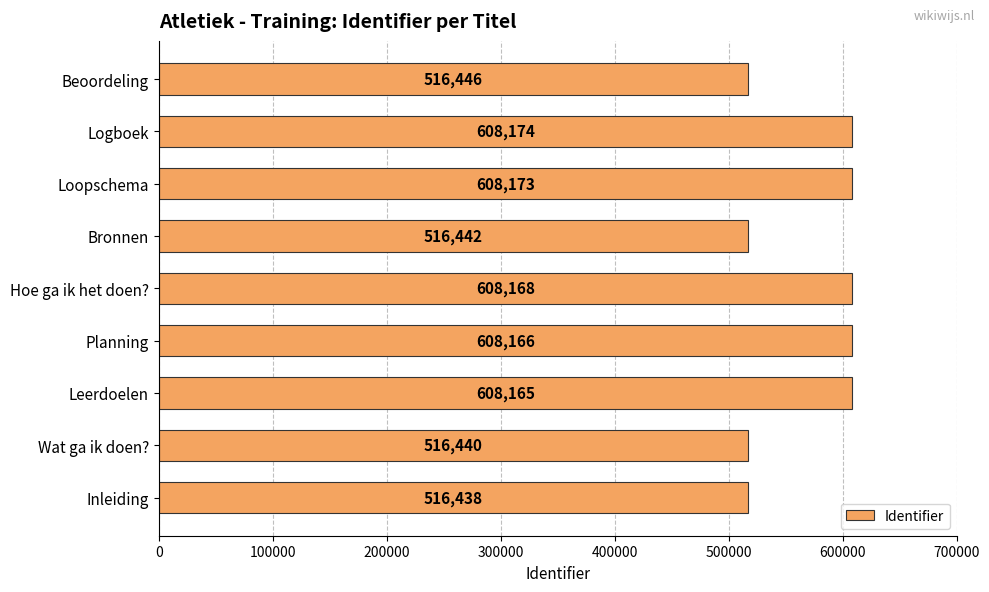

List the labels in order of value, largest first.

Logboek, Loopschema, Hoe ga ik het doen?, Planning, Leerdoelen, Beoordeling, Bronnen, Wat ga ik doen?, Inleiding